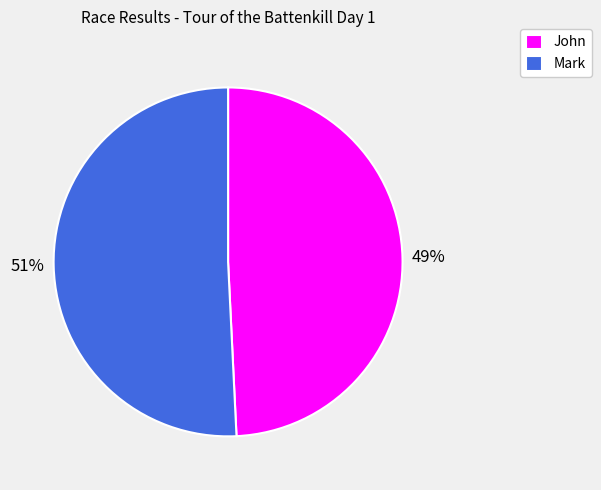

To the nearest percent, what is the combined percentage of Mark and John?

100%